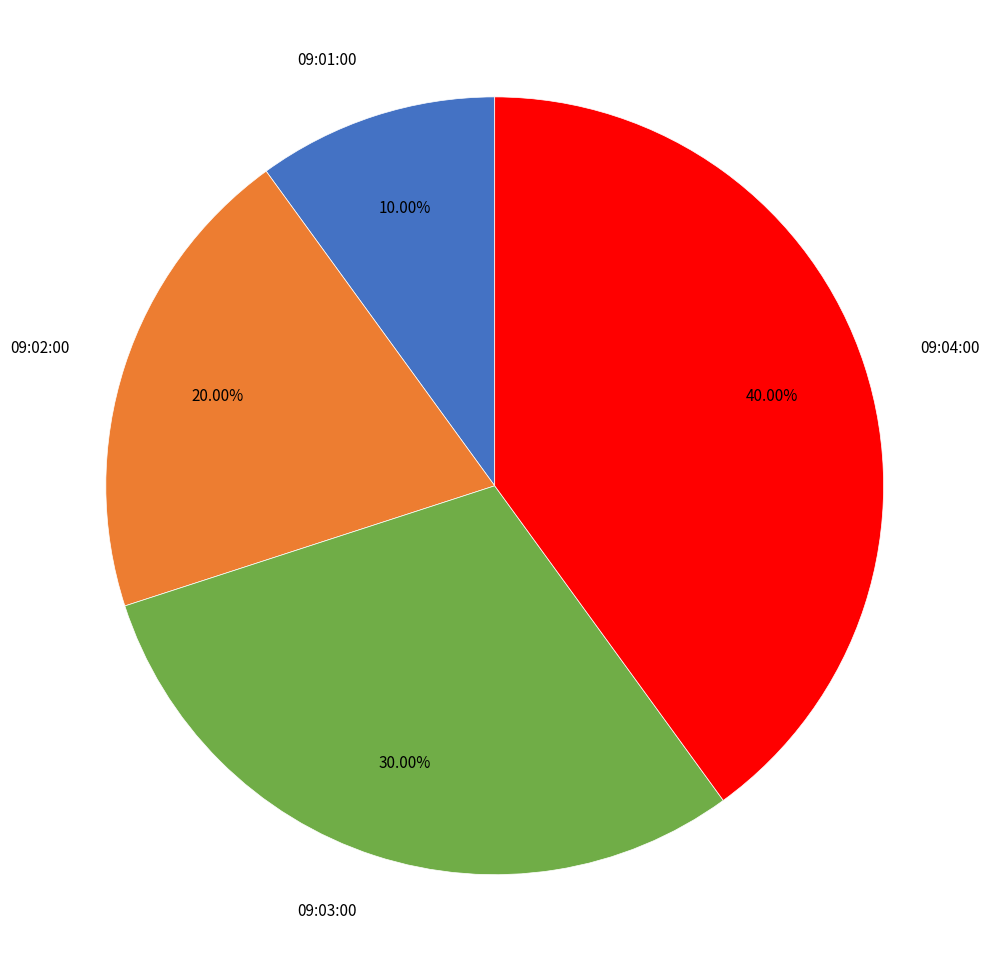

True or false: 09:02:00 accounts for 11% of the total.

False